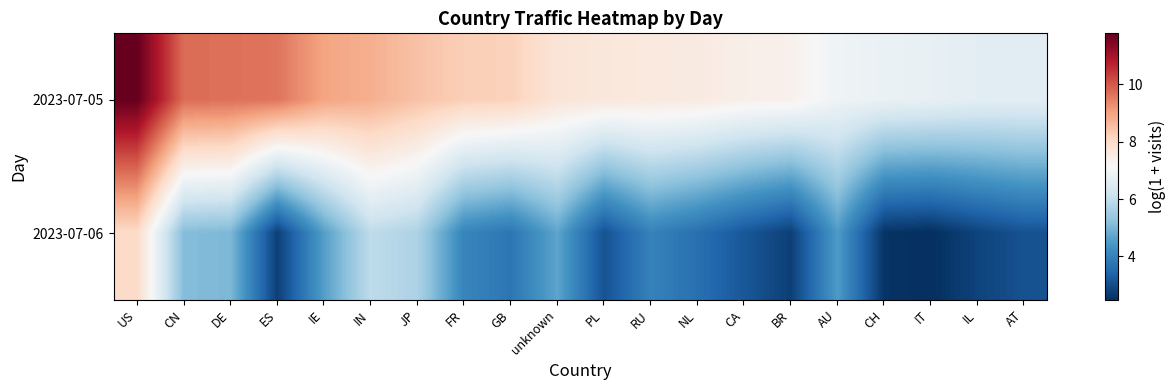

Reading left to right, list all the values displayed in this chart.

2023-07-05: US=11.8	CN=9.7	DE=9.7	ES=9.6	IE=9.0	IN=8.8	JP=8.5	FR=8.3	GB=8.2	unknown=7.7	PL=7.6	RU=7.6	NL=7.5	CA=7.4	BR=7.3	AU=6.9	CH=6.8	IT=6.8	IL=6.7	AT=6.6
2023-07-06: US=8.0	CN=5.1	DE=5.0	ES=2.8	IE=4.6	IN=5.9	JP=5.7	FR=4.1	GB=3.8	unknown=4.7	PL=3.1	RU=4.0	NL=3.6	CA=3.2	BR=2.8	AU=4.5	CH=2.6	IT=2.5	IL=2.8	AT=3.1